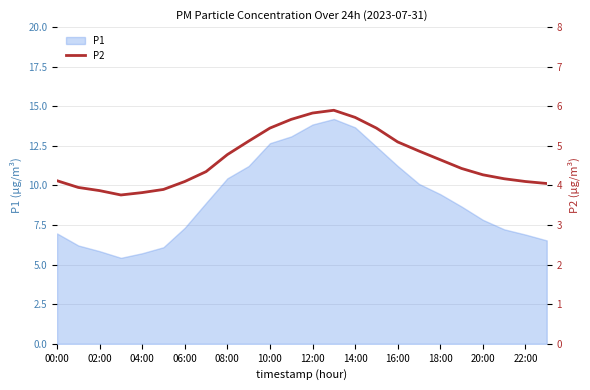

What is the minimum value for P1?

5.4